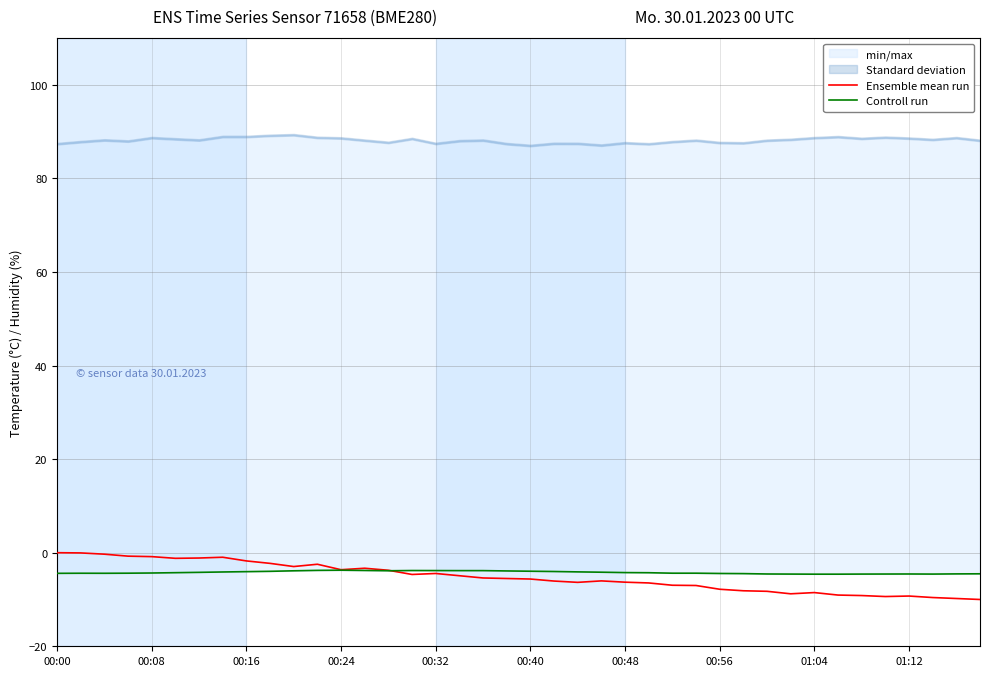

Where is Ensemble mean run nearest to the value -5?

17